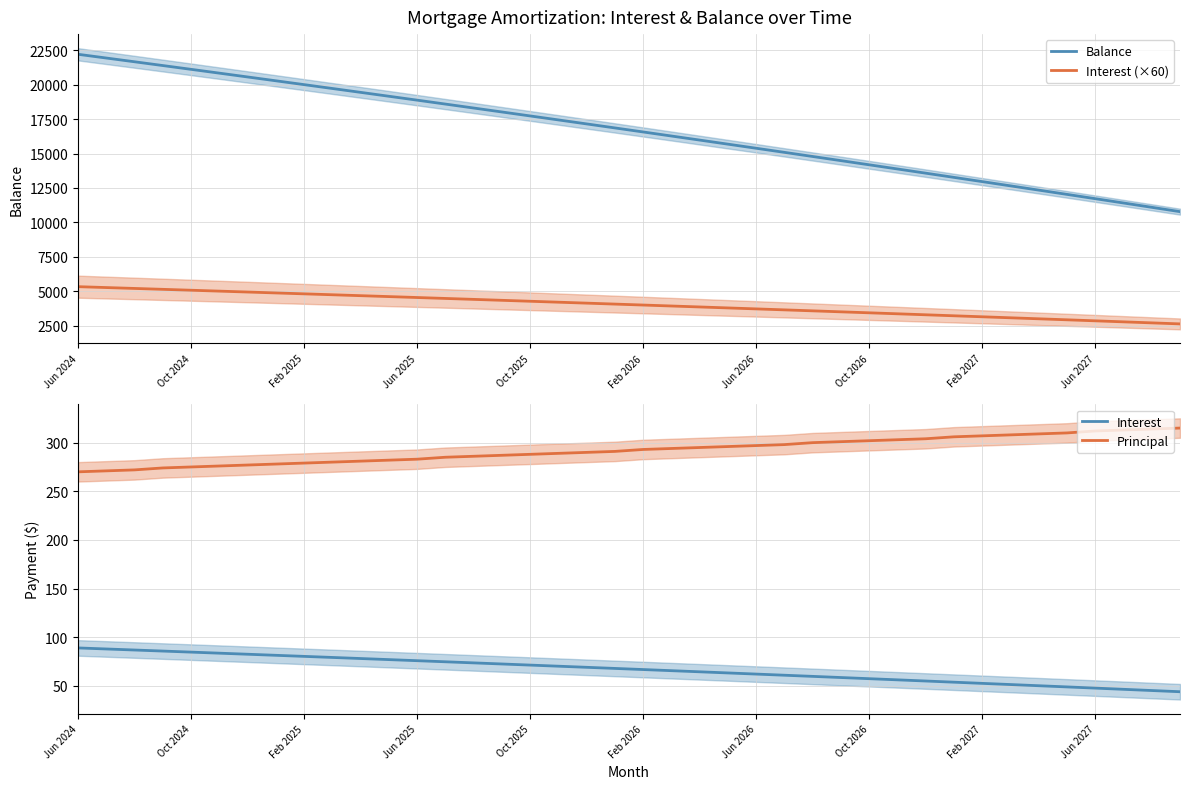

How many values in the Principal series are below 293?

20